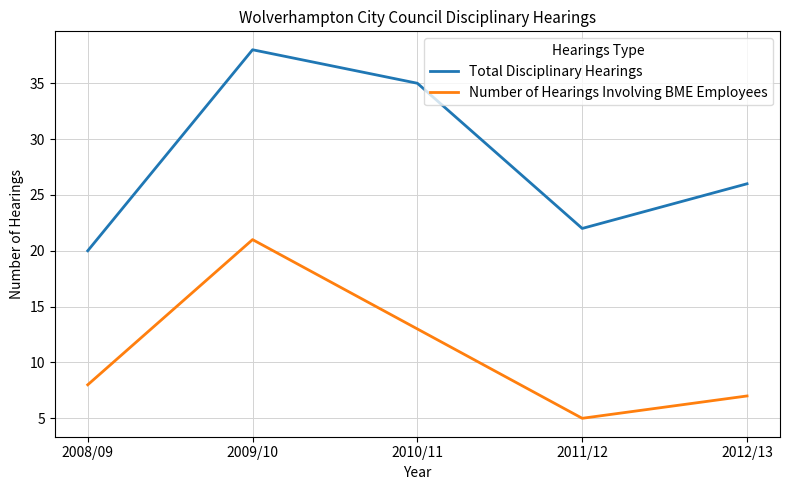

What is the approximate value of Total Disciplinary Hearings at 2009/10?

38